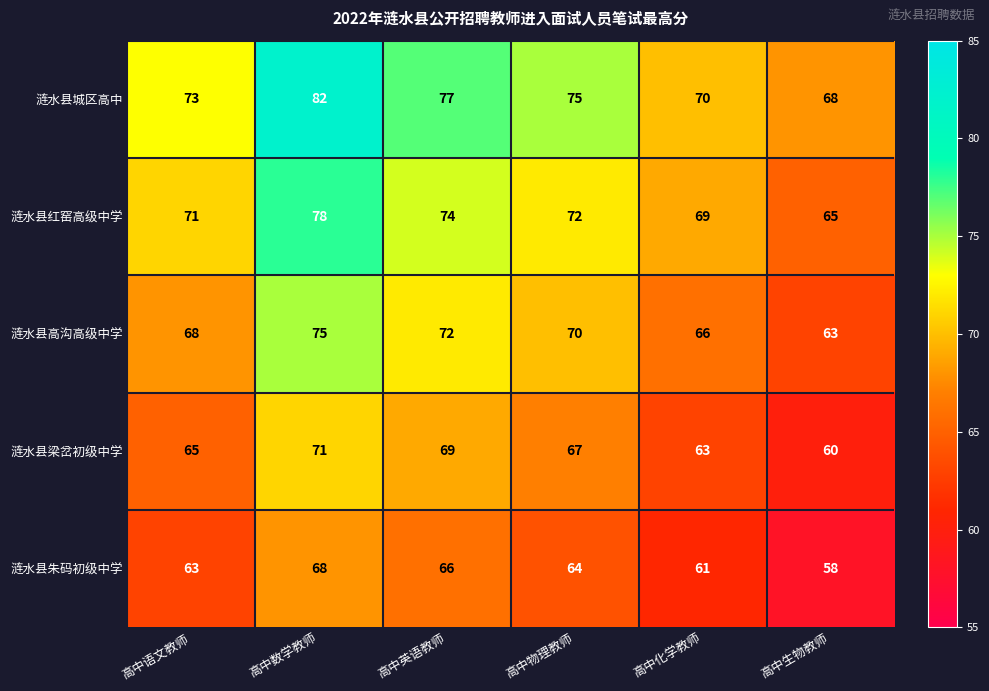

What is the difference between the 涟水县朱码初级中学 values at 高中生物教师 and 高中化学教师?

3